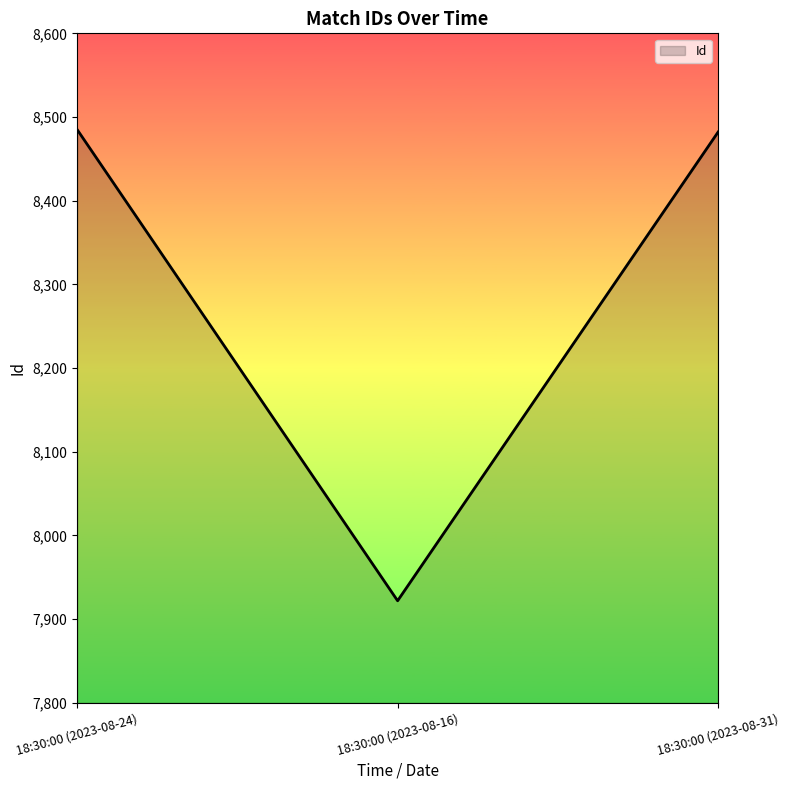

At which category does the chart reach its minimum across all series?

18:30:00 (2023-08-16)